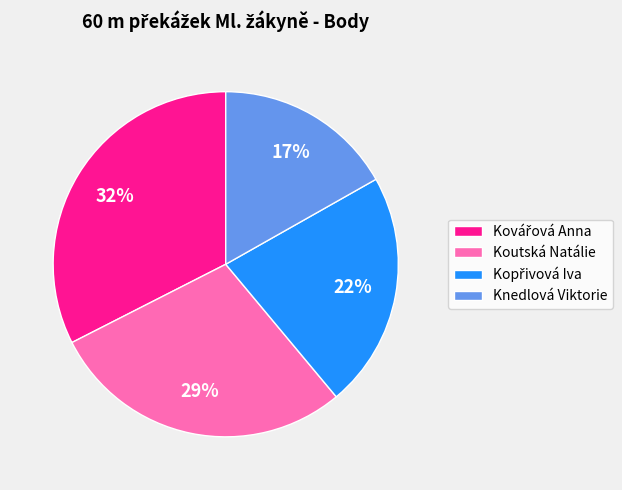

What is the ratio of the value at Koutská Natálie to the value at Knedlová Viktorie?

1.7